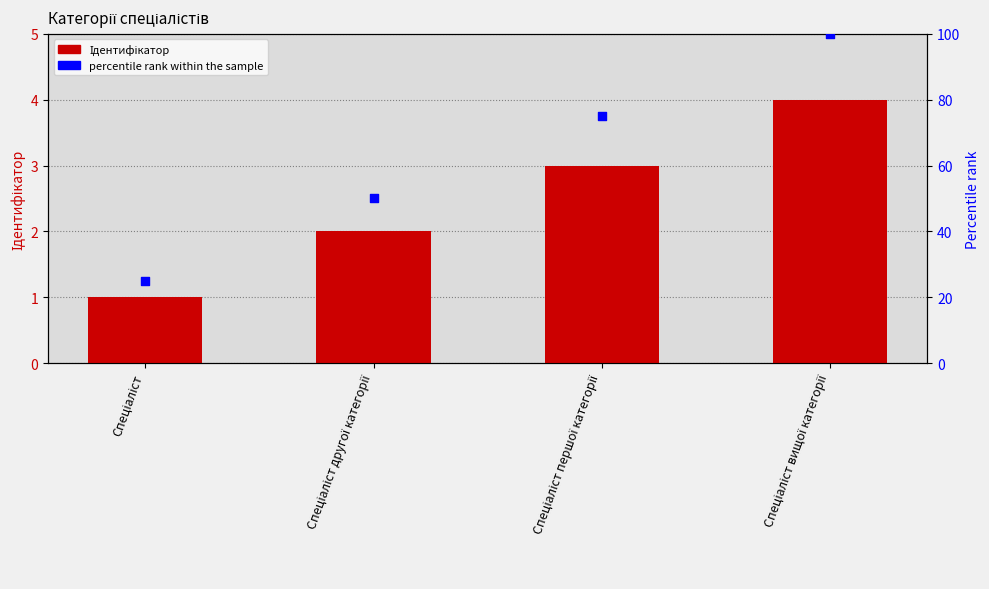

Is the value of percentile rank within the sample at Спеціаліст першої категорії greater than the value of Ідентифікатор at Спеціаліст вищої категорії?

Yes